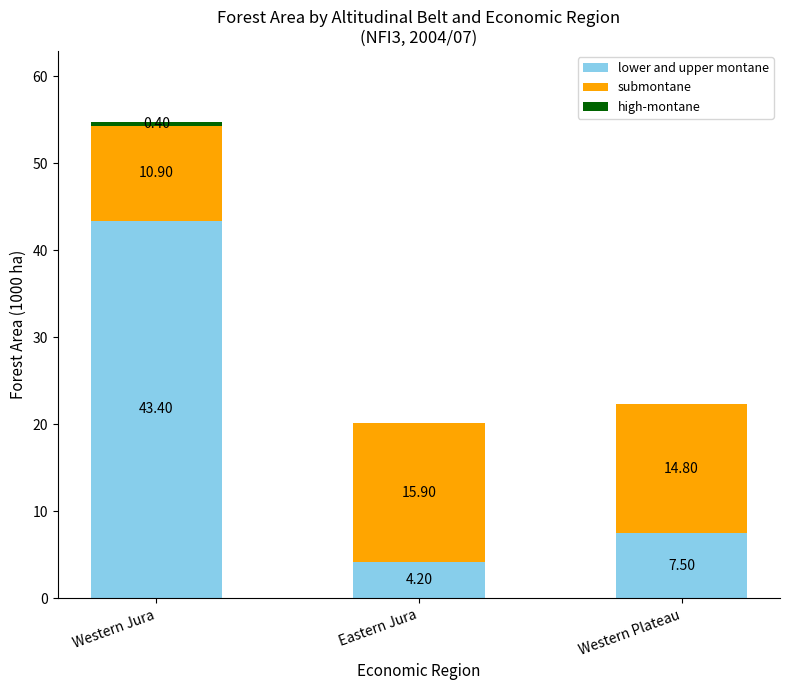

What is the total value across all series at Western Jura?

54.7